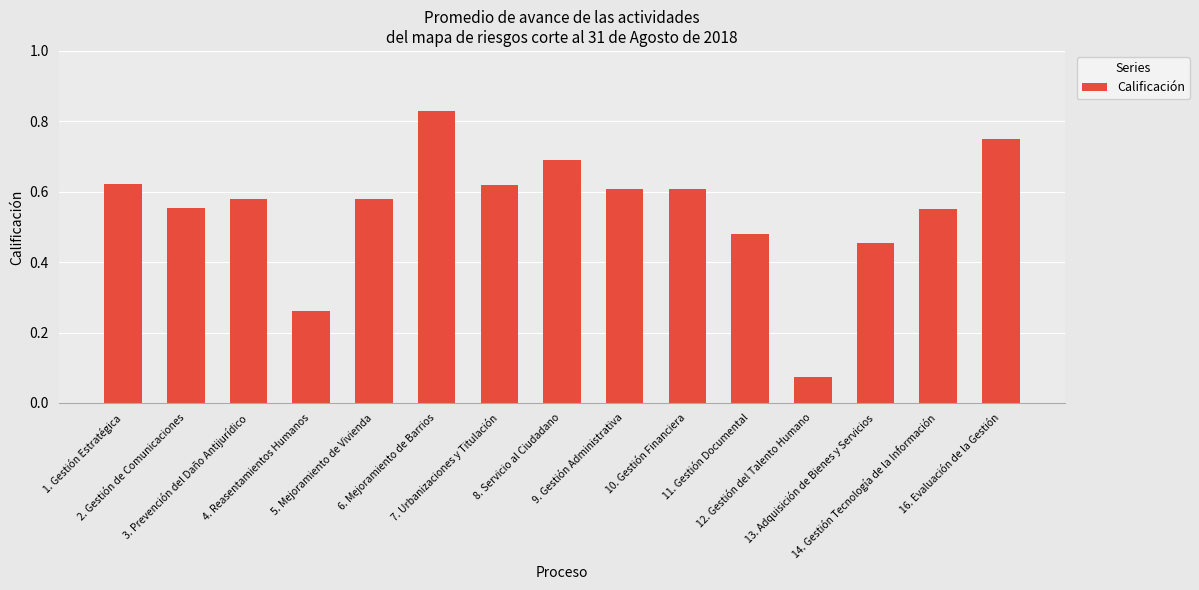

What is the value of the 10th bar from the left?

0.6